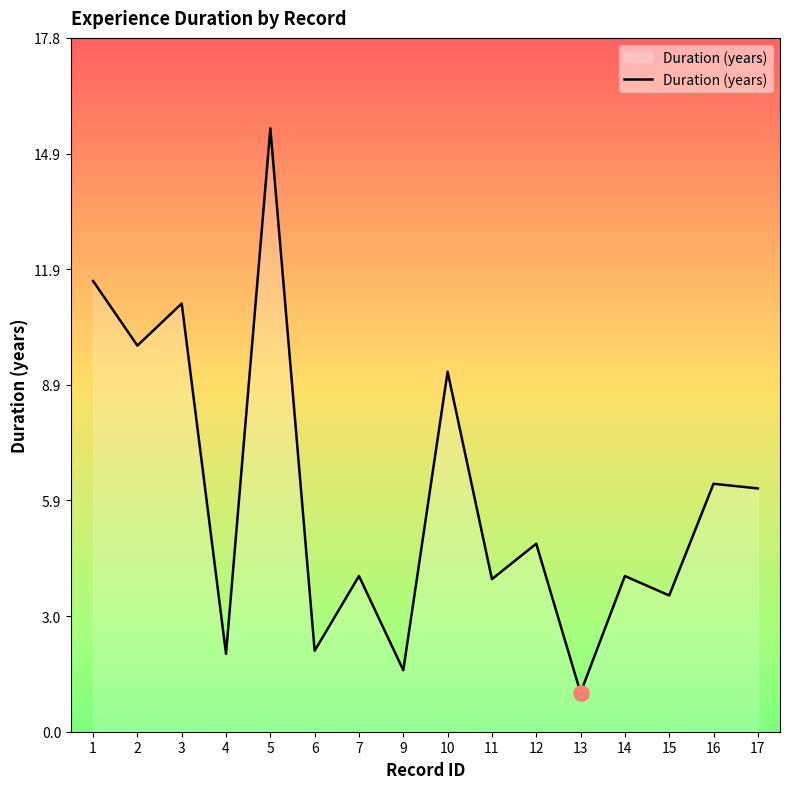

What is the ratio of the value at 14 to the value at 17?

0.6